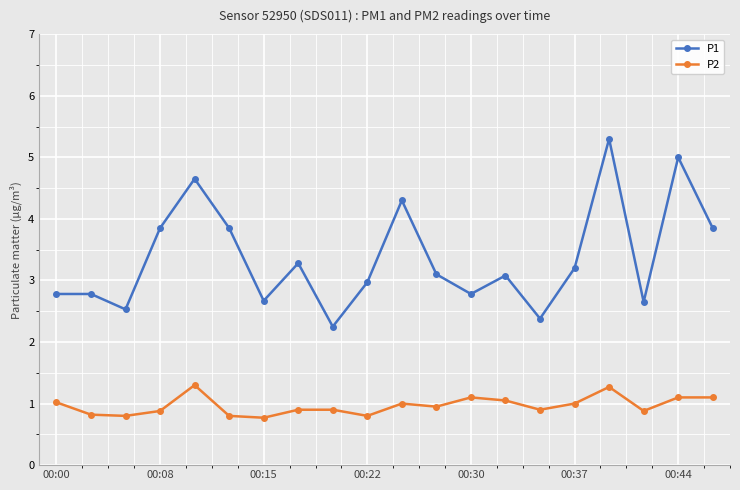

What is the minimum value for P2?

0.8